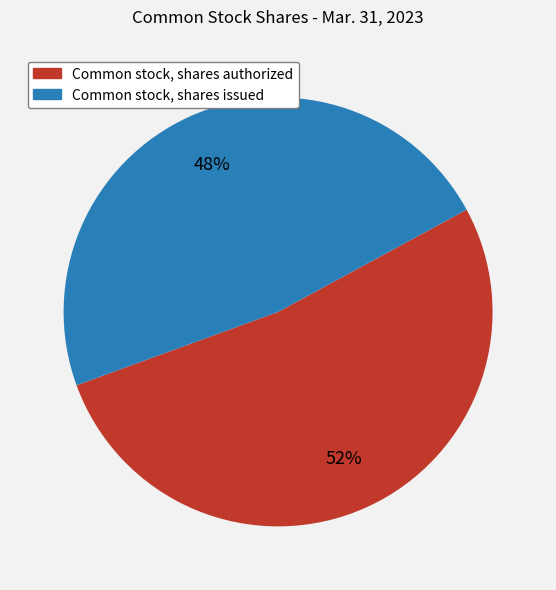

What is the ratio of the value at Common stock, shares authorized to the value at Common stock, shares issued?

1.1